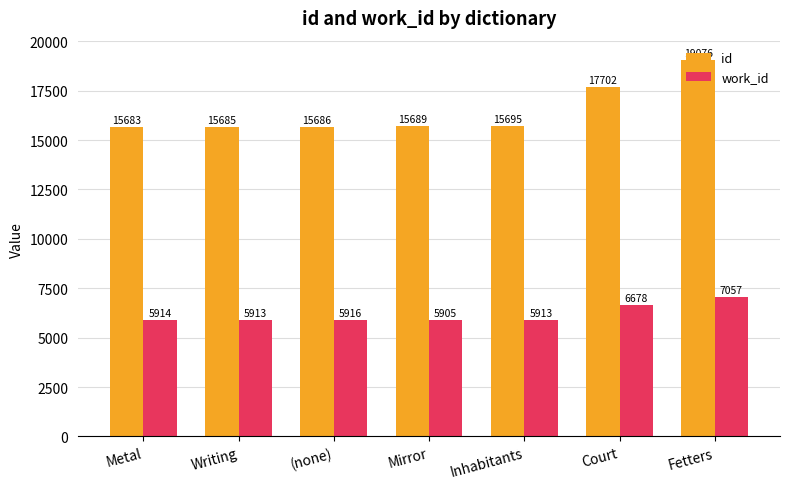

What is the difference between the maximum and second lowest values in the id series?

3391.0